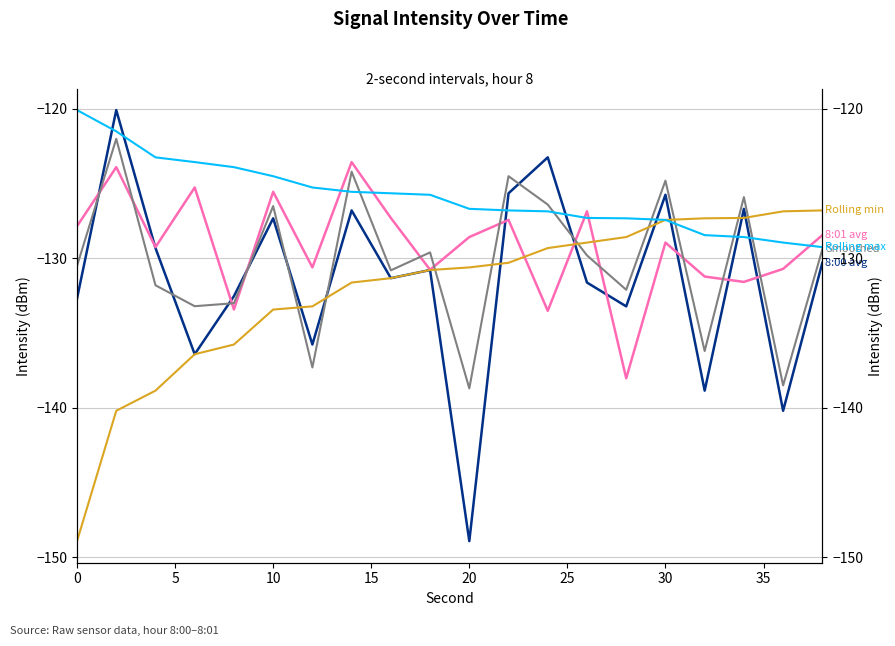

Which series has the largest total across all categories?

Rolling max